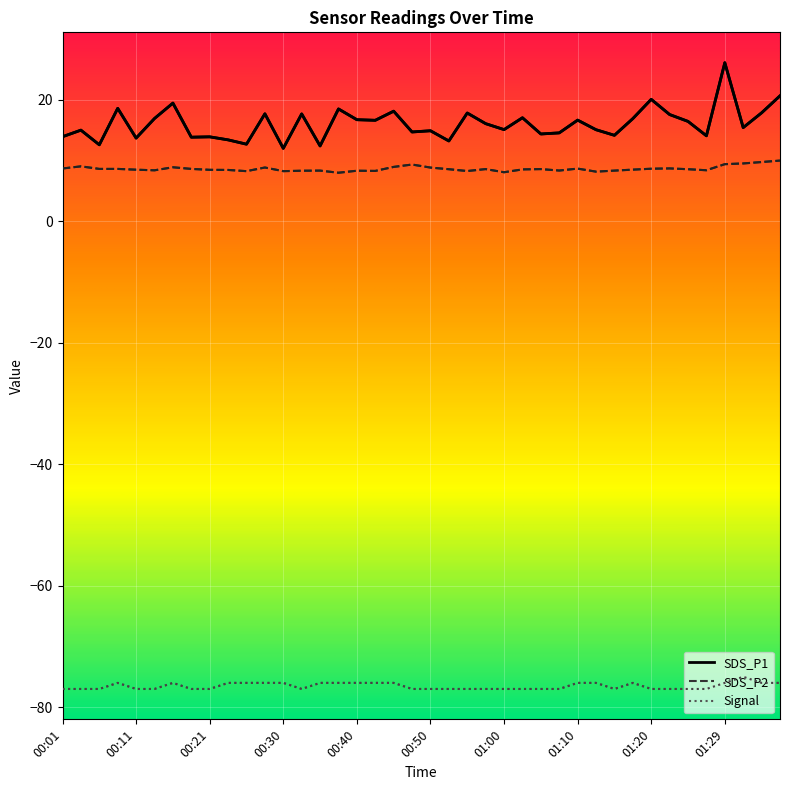

Which series has the widest spread of values?

SDS_P1